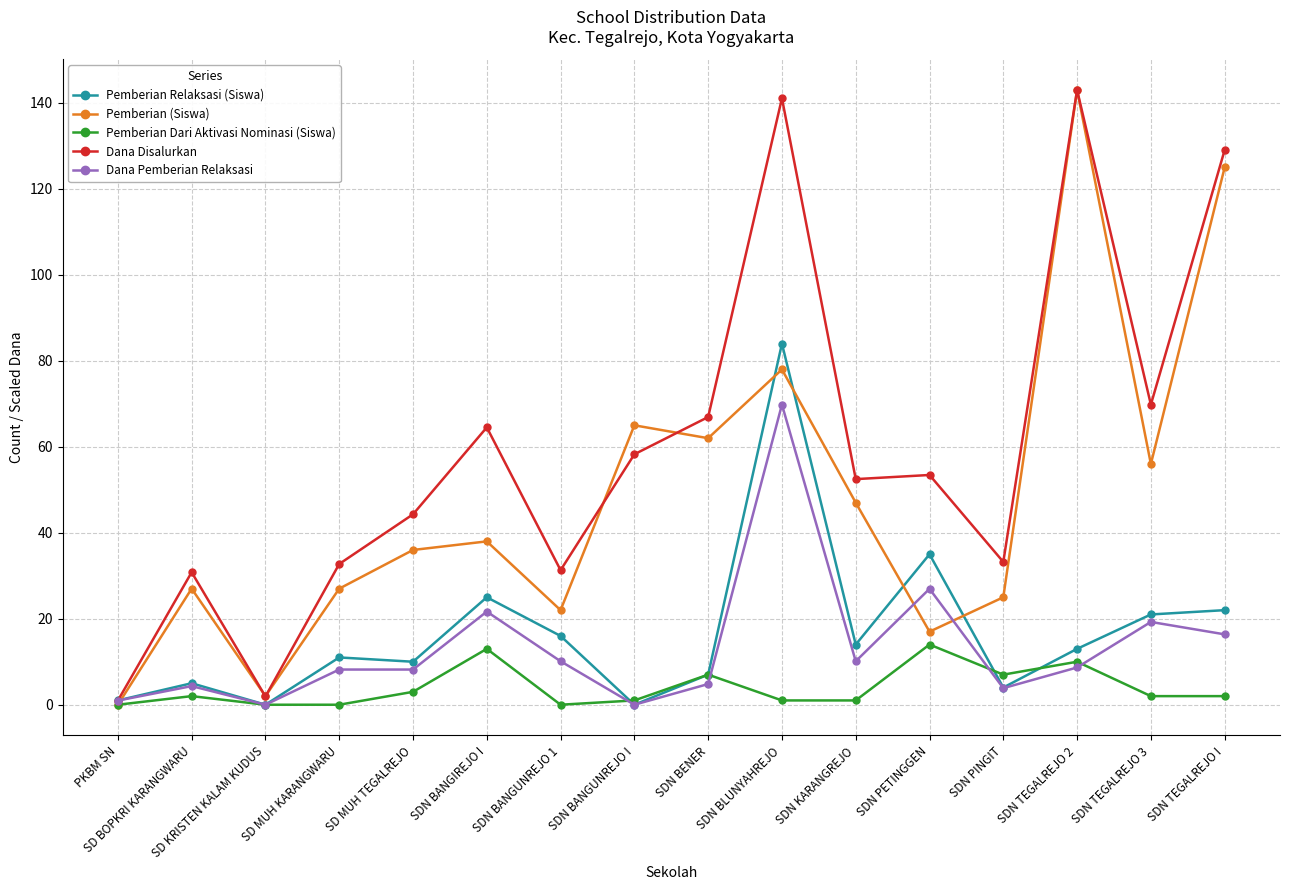

At how many categories does at least one series exceed 25?

14